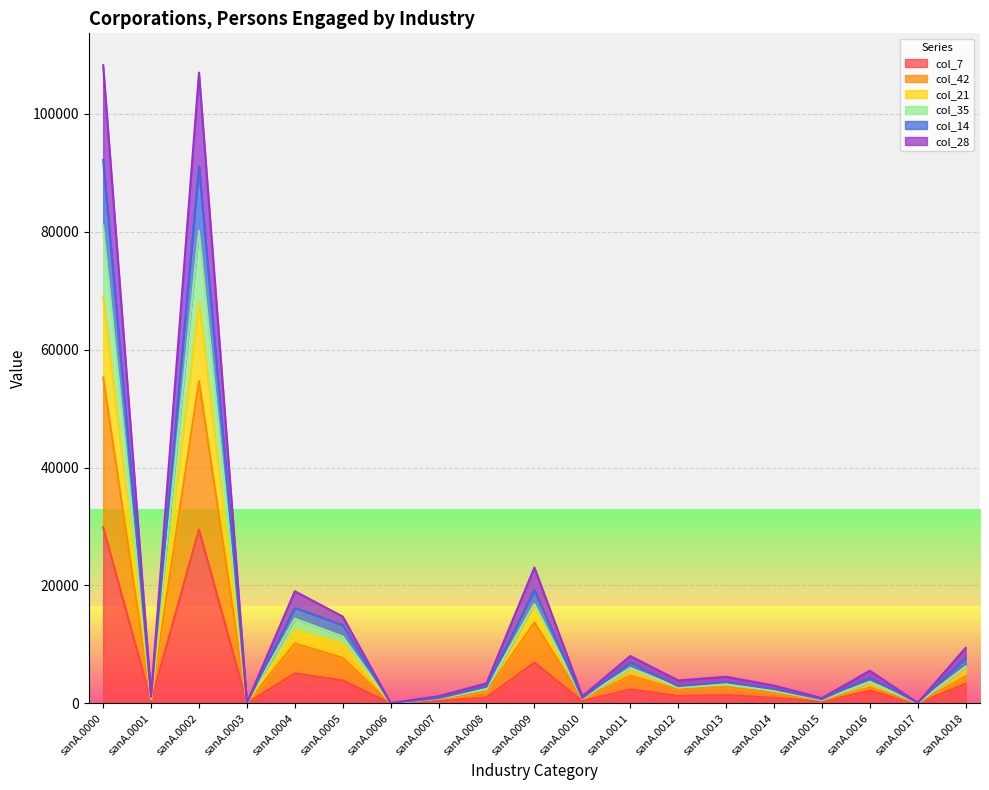

Between sanA.0012 and sanA.0016, which series saw the biggest shift?

col_28